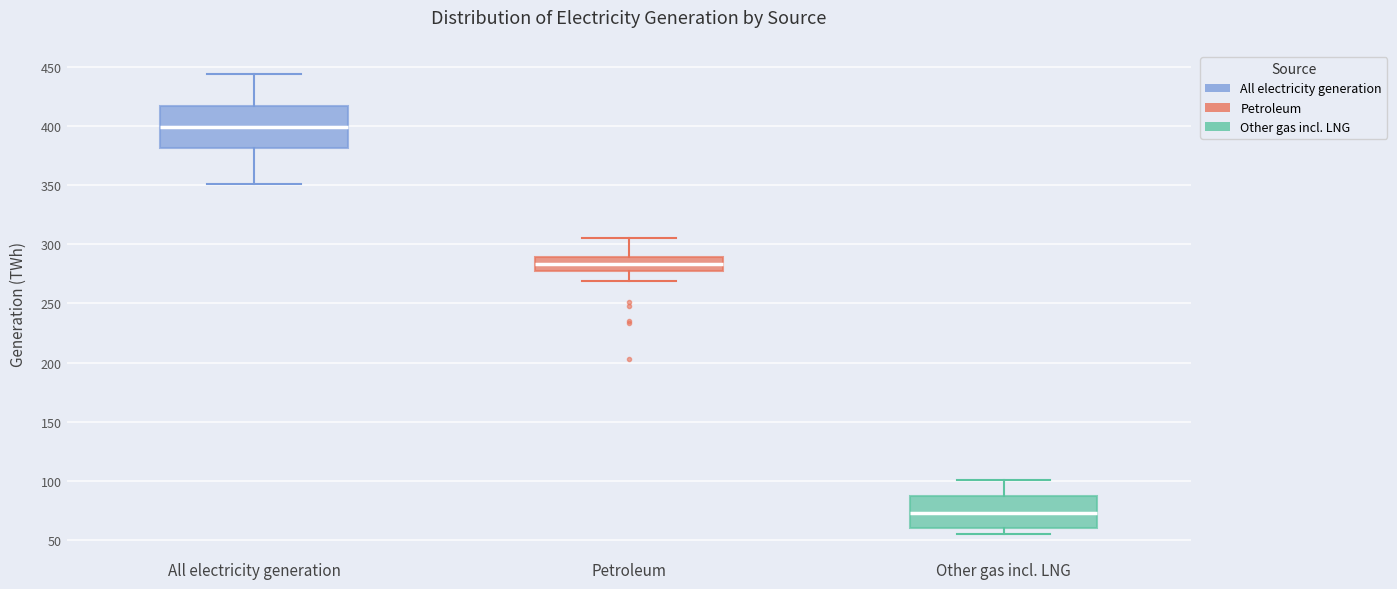

Where does the upper whisker of the box for Other gas incl. LNG end on the y-axis? The values are not printed on the chart, so give them approximately, as read against the axis.

100